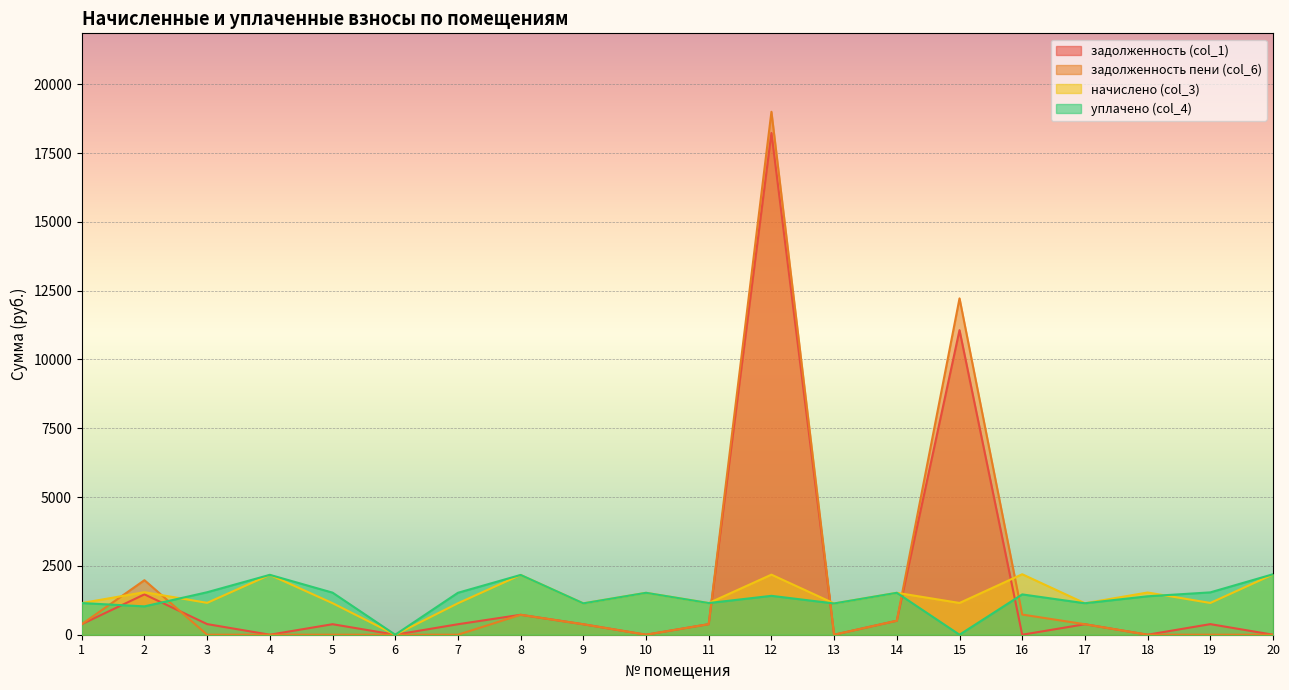

The уплачено (col_4) series shows 1396.3 at 18. True or false?

True